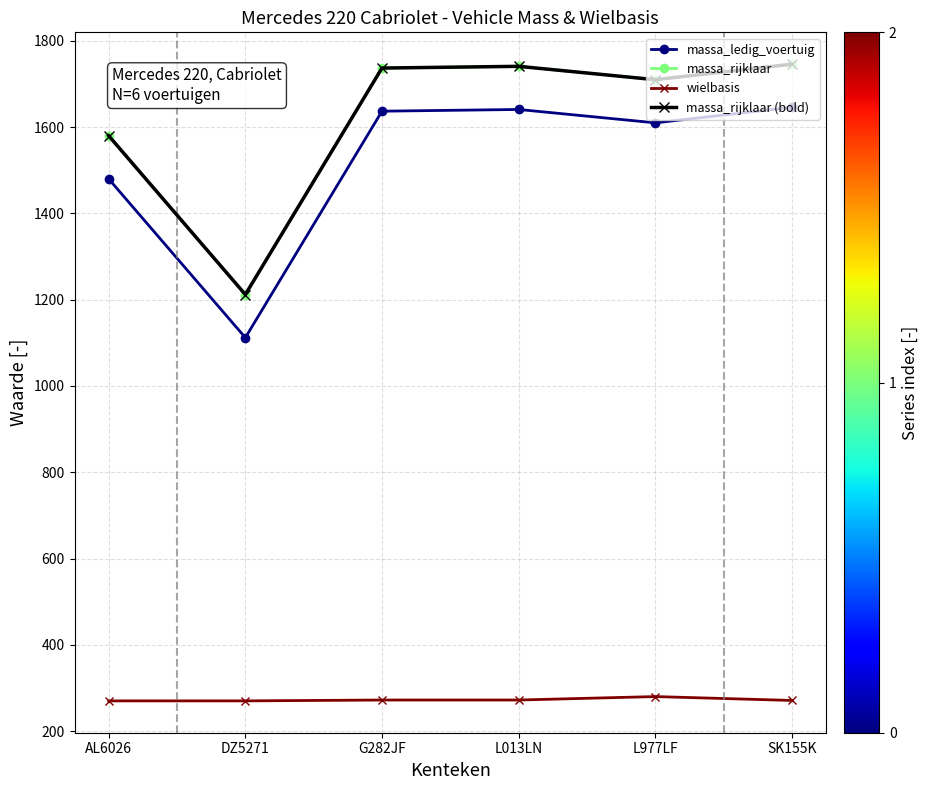

Reading right to left, extract all data points from this chart.

massa_ledig_voertuig: SK155K=1646	L977LF=1610	L013LN=1641	G282JF=1637	DZ5271=1112	AL6026=1480
massa_rijklaar: SK155K=1746	L977LF=1710	L013LN=1741	G282JF=1737	DZ5271=1212	AL6026=1580
wielbasis: SK155K=271	L977LF=280	L013LN=272	G282JF=272	DZ5271=270	AL6026=270
massa_rijklaar (bold): SK155K=1746	L977LF=1710	L013LN=1741	G282JF=1737	DZ5271=1212	AL6026=1580